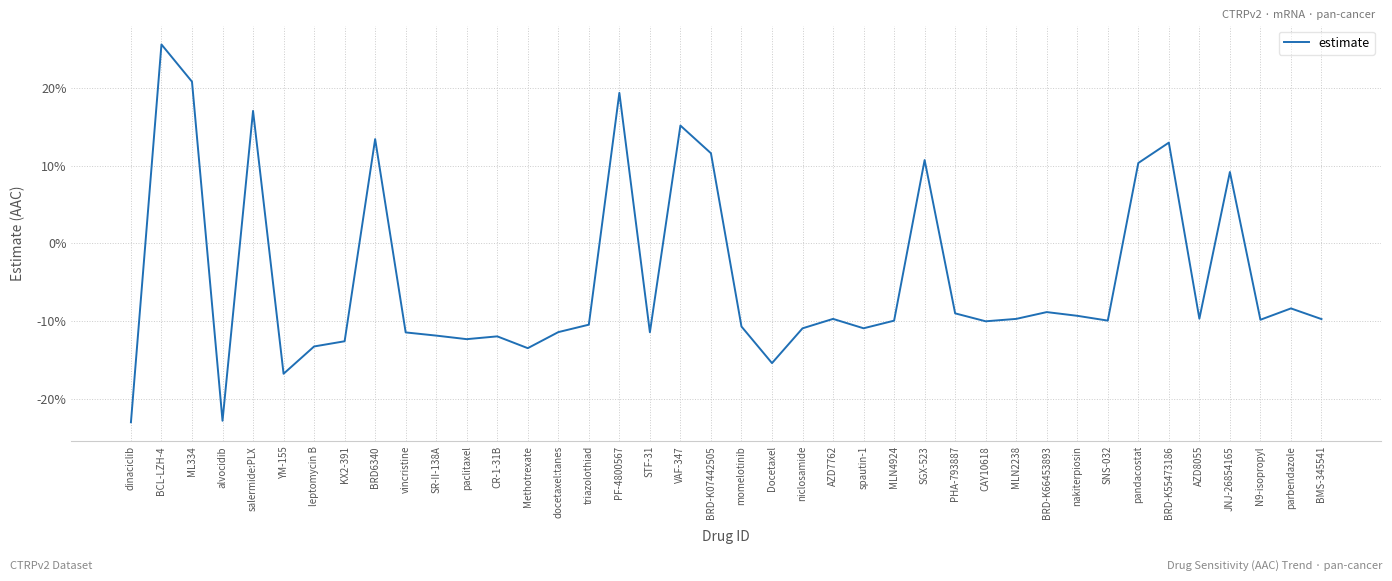

What value does the data have at SR-II-138A?

-0.1